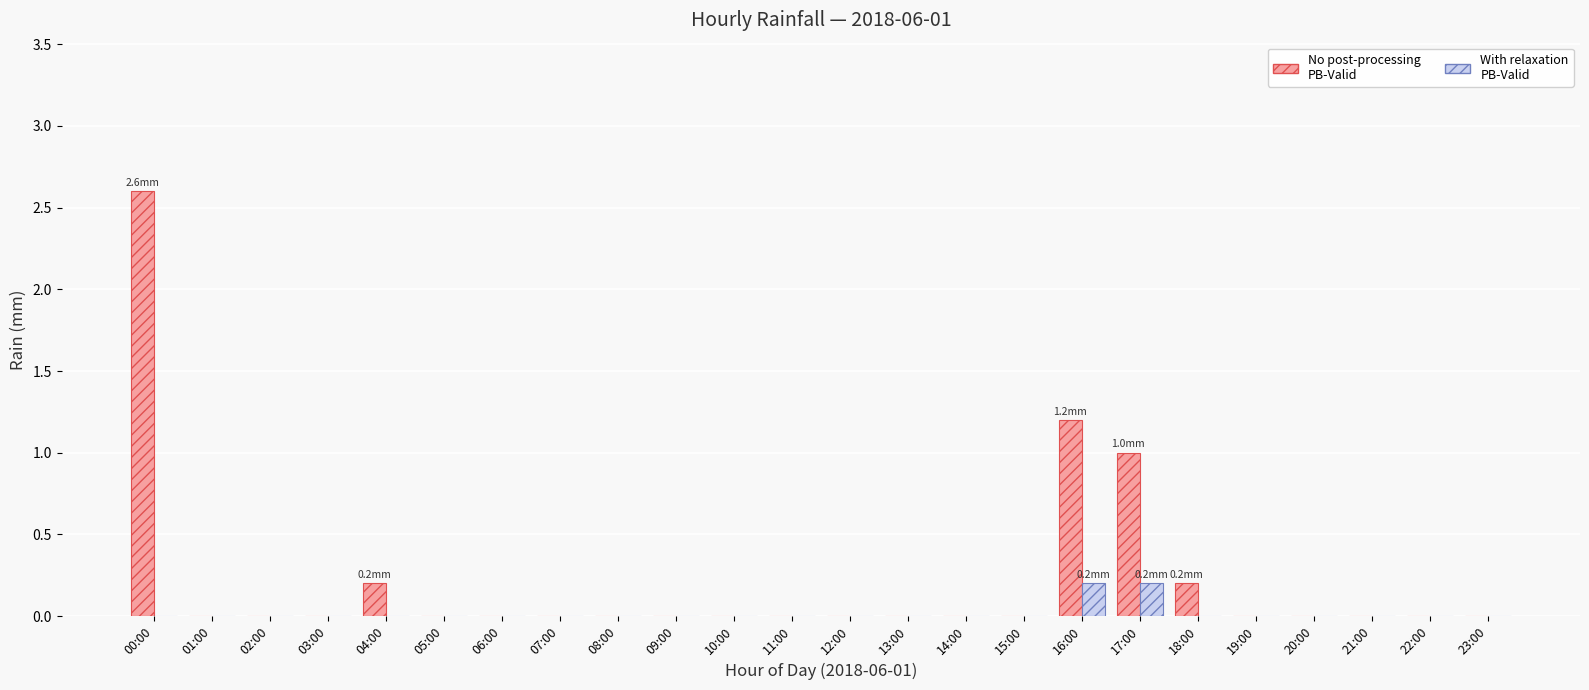

What is the maximum value shown in the chart?

2.6